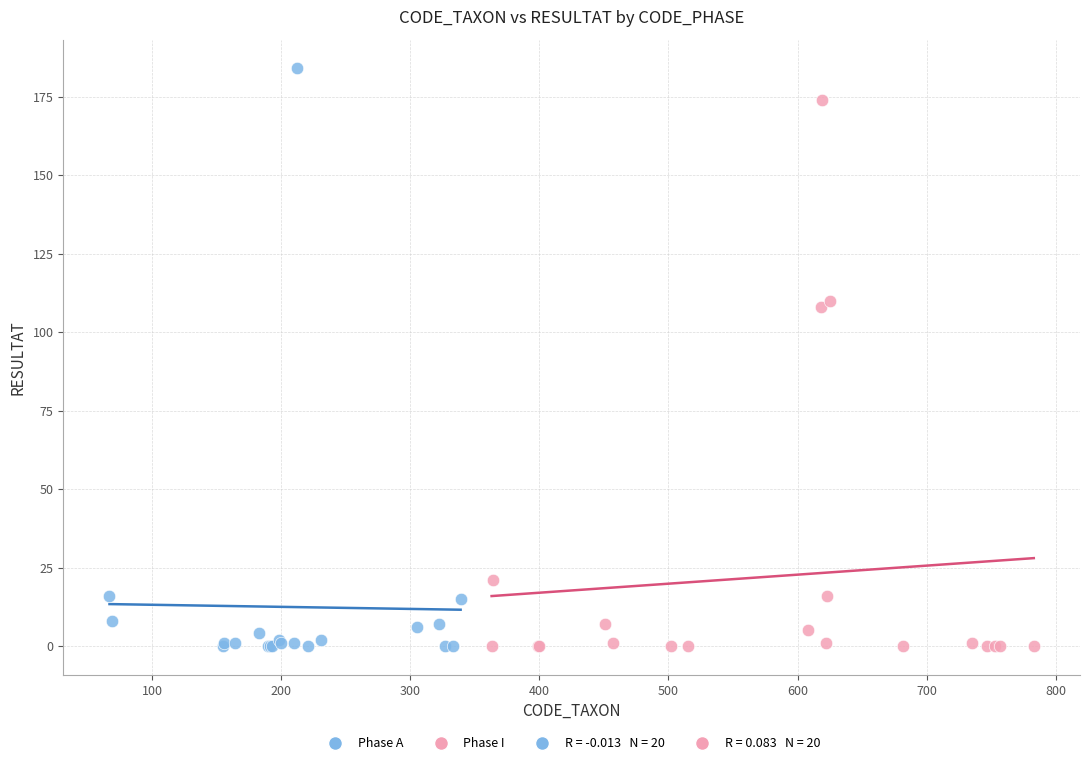

Which series has the widest spread of Y values?

Phase A